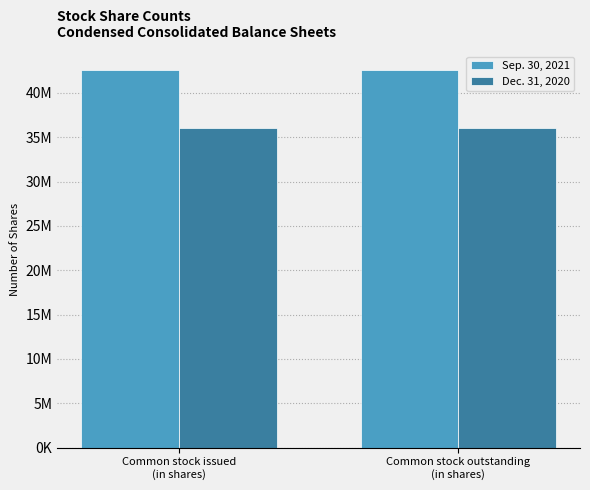

Does the chart contain any negative values?

No